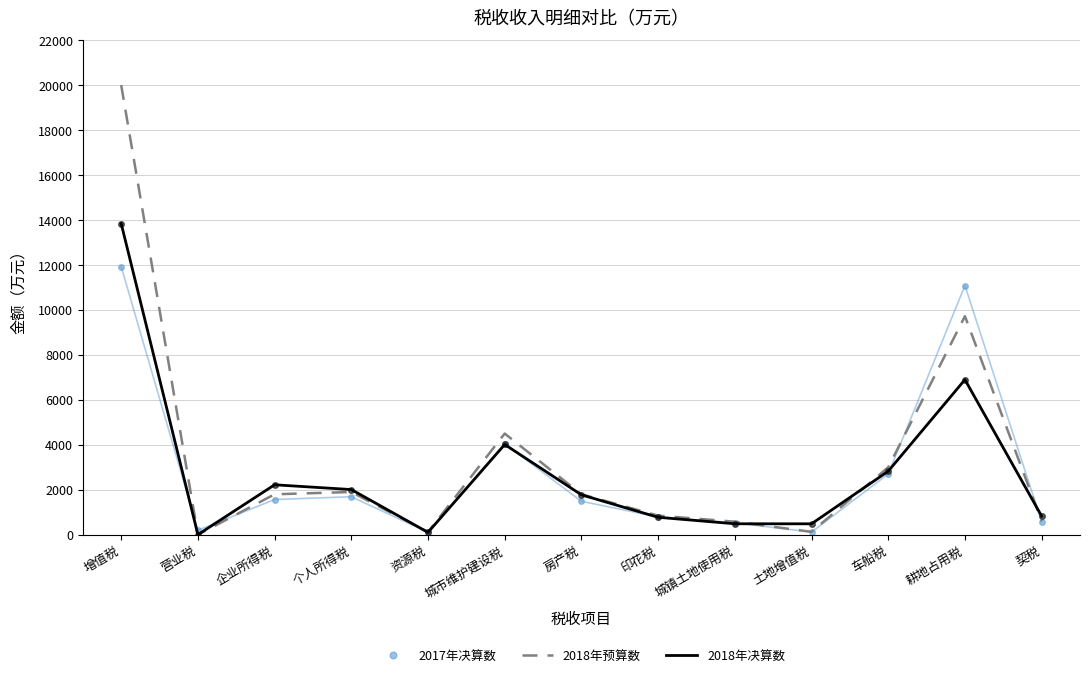

What are all the series names shown in the legend?

2017年决算数, 2018年预算数, 2018年决算数